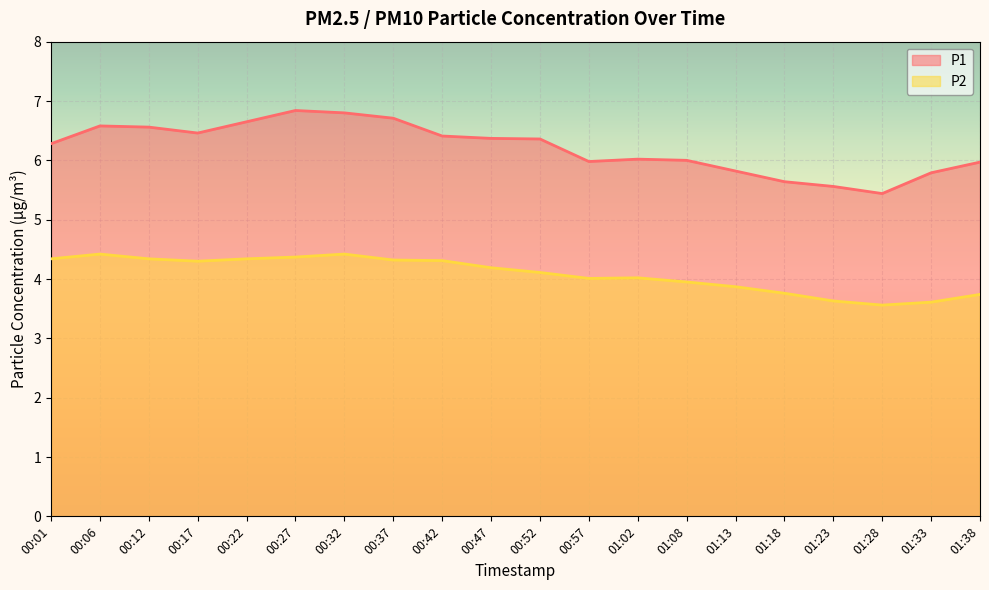

In P2, how many points are lower than both neighbors (excluding endpoints)?

3